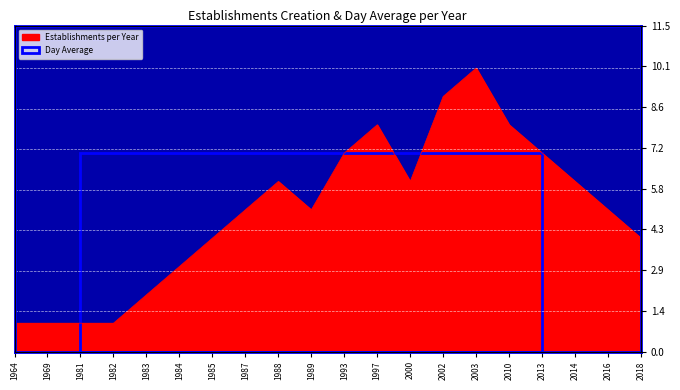

What is the difference between the maximum and minimum values?

9